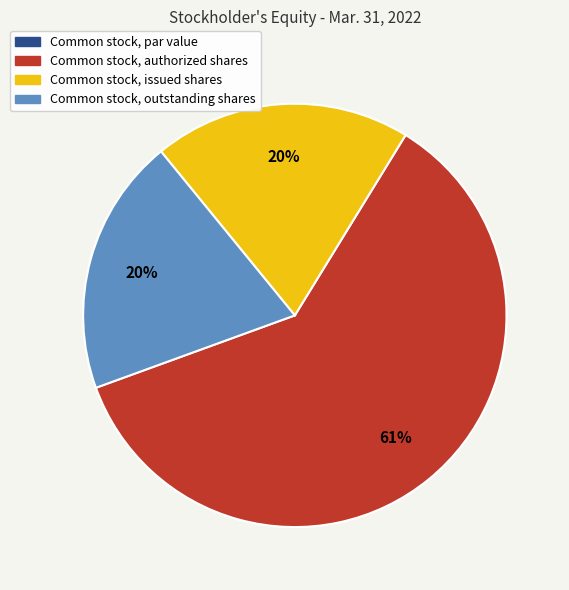

To the nearest percent, what percentage of the pie is Common stock, outstanding shares?

20%